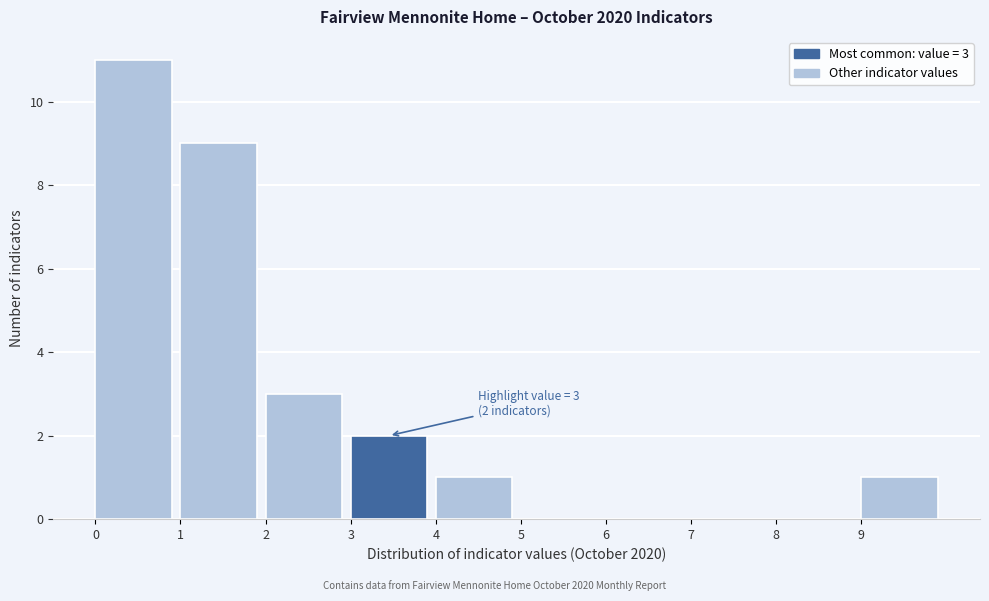

Which range on the x-axis has the tallest bar?

0 to 1